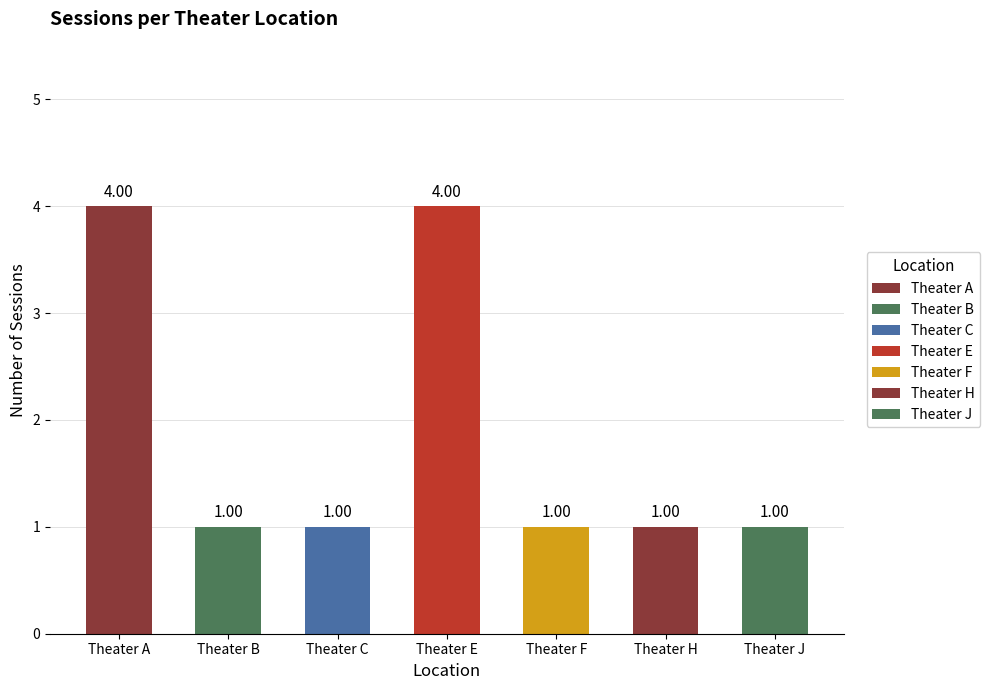

The value at Theater B is 1. True or false?

True